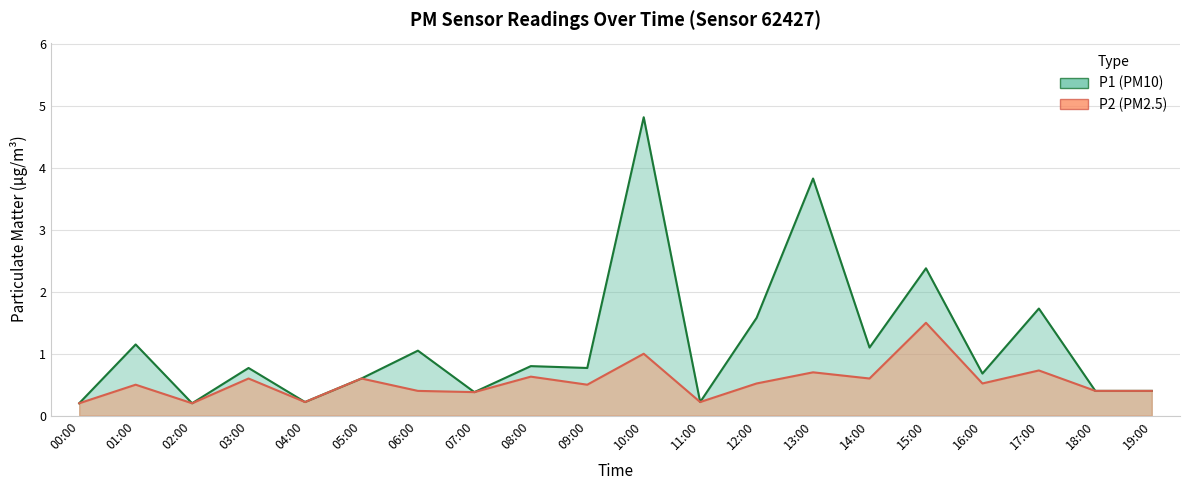

What value does the P1 series have at 08:00?

0.8